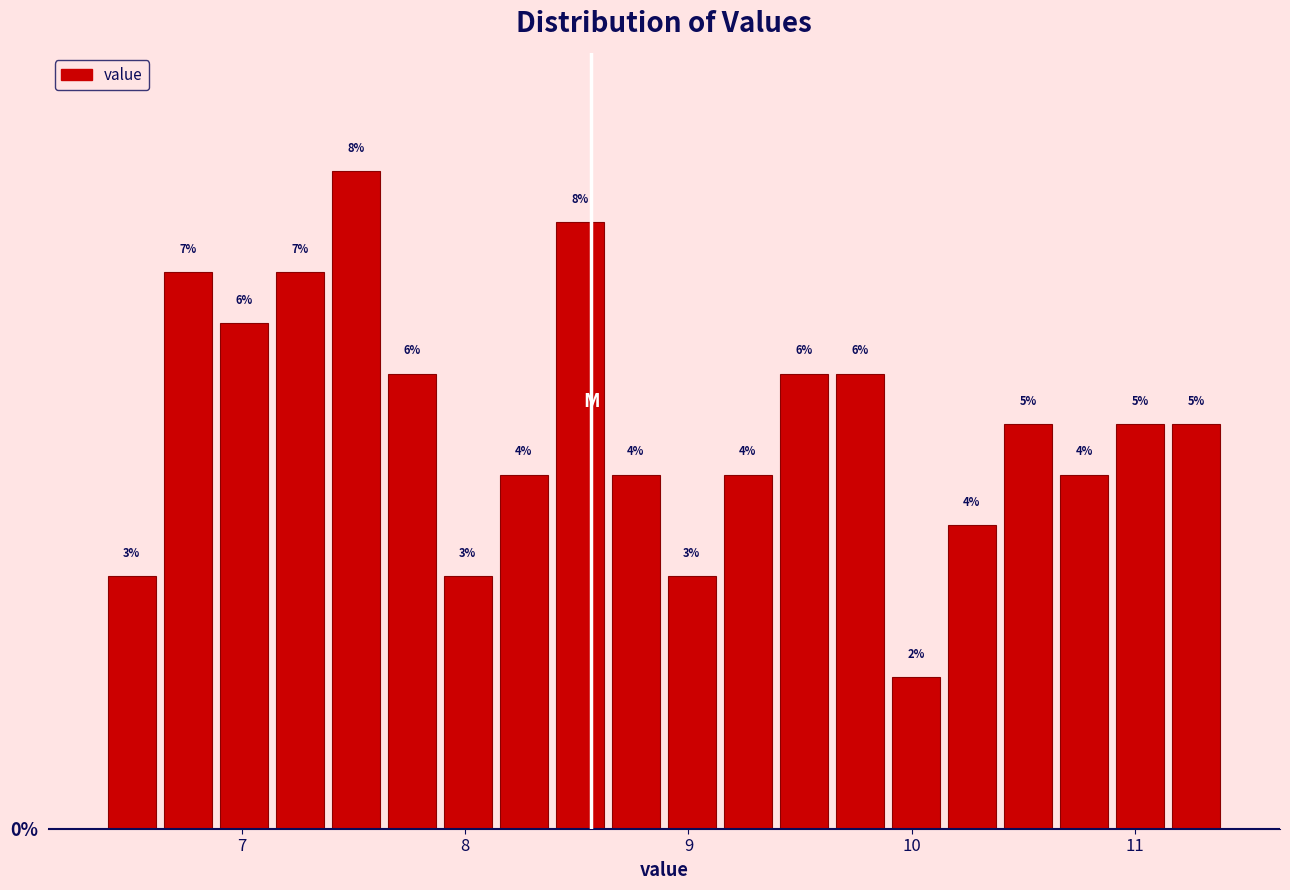

Read against the x-axis, roughly where is the centre of the tallest bar?

7.5